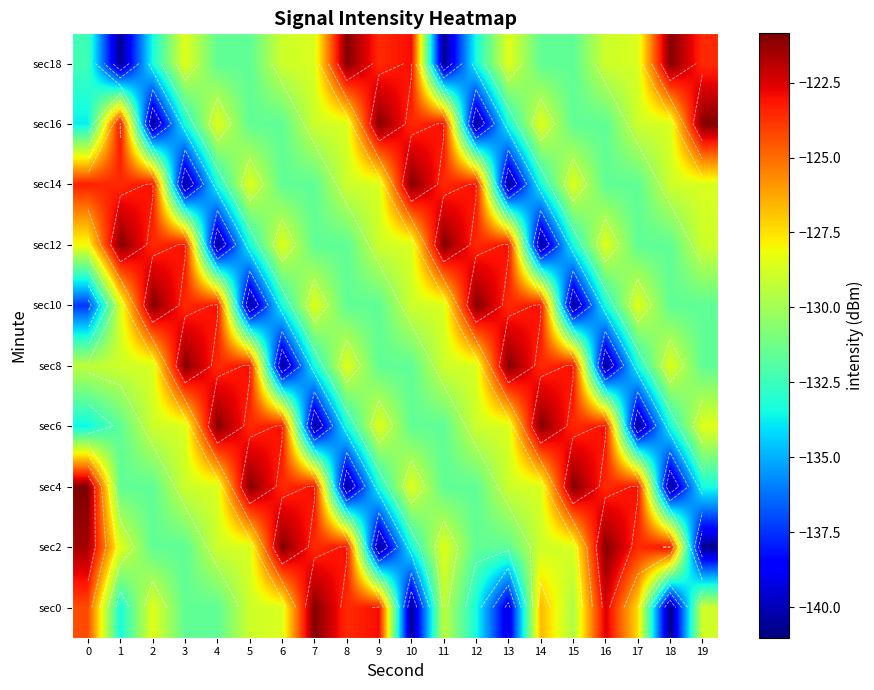

Which has a higher value, 15 or 4?

15